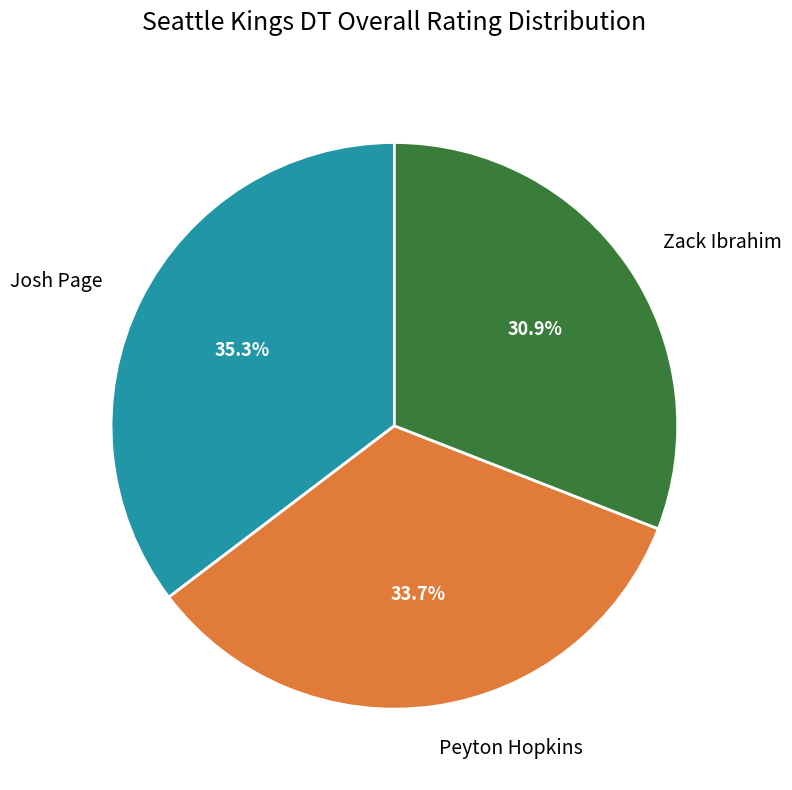

Rank the categories by value from lowest to highest.

Zack Ibrahim, Peyton Hopkins, Josh Page